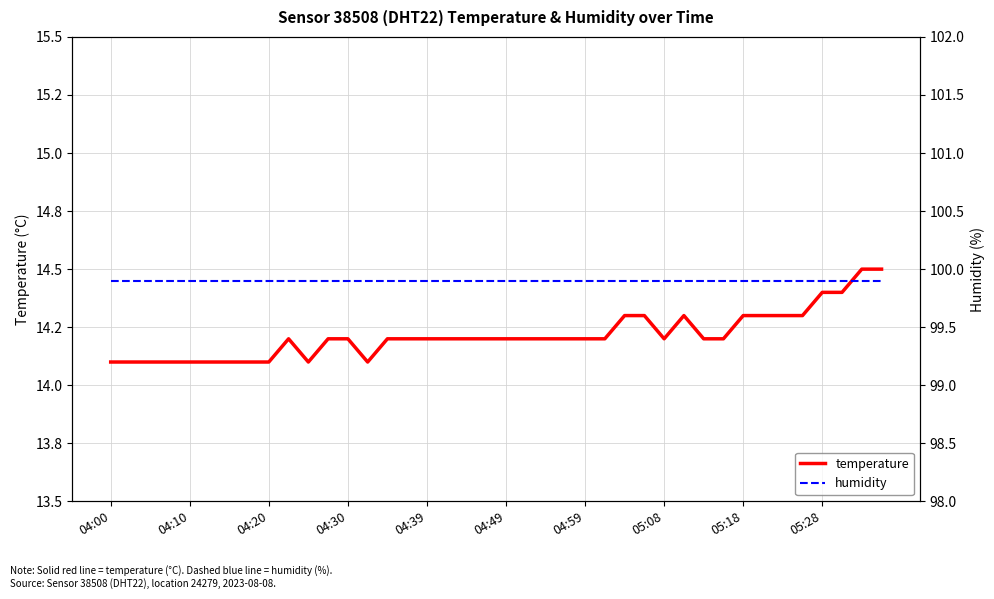

What is the total value across all series at 05:28?

114.1